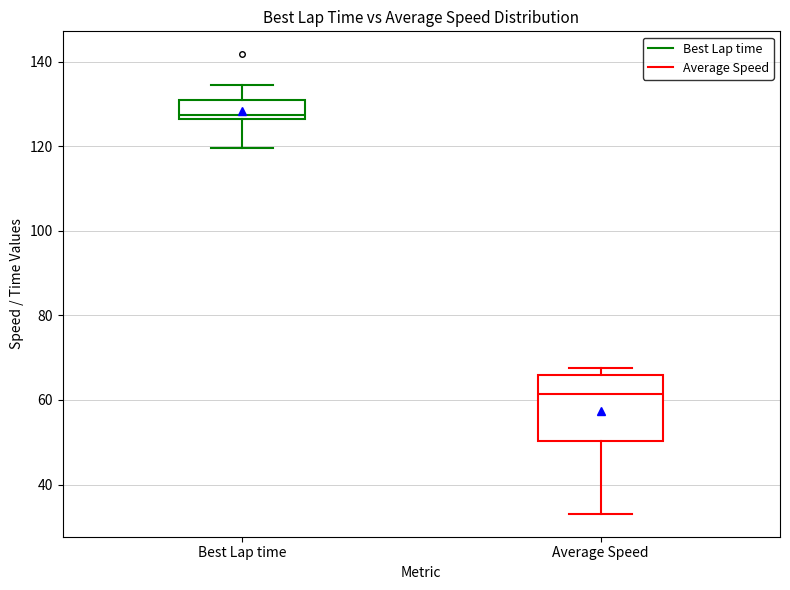

Which box has the lowest median line?

Average Speed